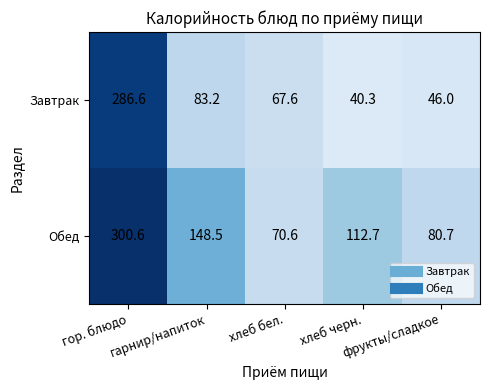

Rank the series by their maximum value, from highest to lowest.

Обед, Завтрак